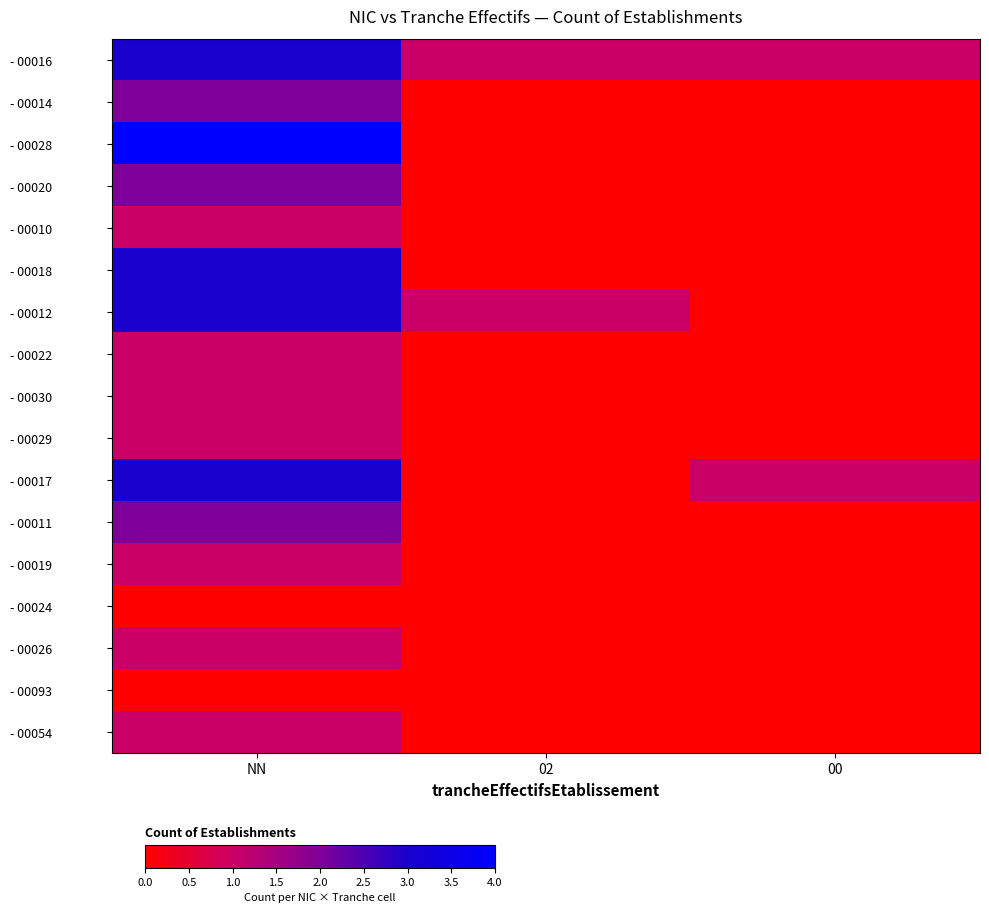

Which series has the widest spread of values?

- 00028